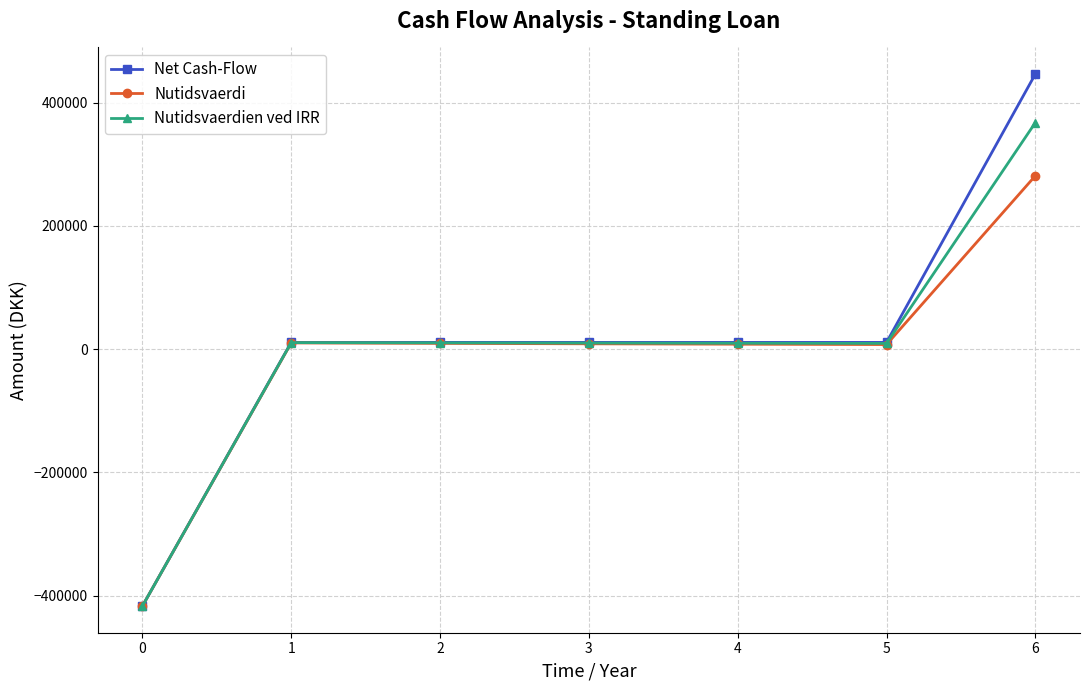

Rank the series by their maximum value, from highest to lowest.

Net Cash-Flow, Nutidsvaerdien ved IRR, Nutidsvaerdi